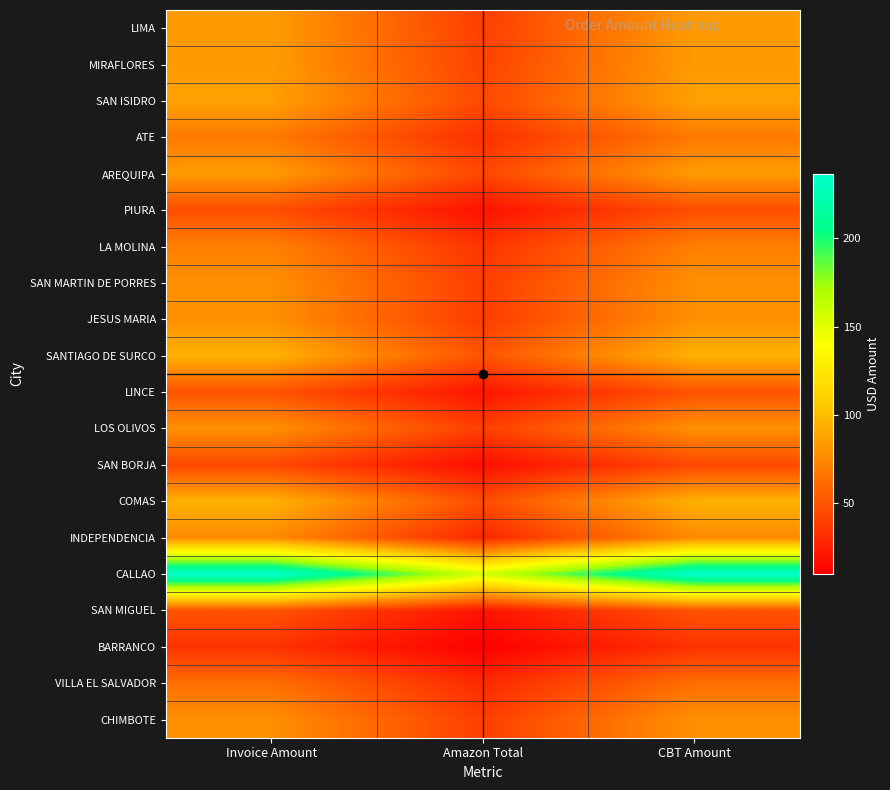

Rank the series at CBT Amount from lowest to highest value.

BARRANCO, SAN BORJA, PIURA, LINCE, SAN MIGUEL, VILLA EL SALVADOR, ATE, LA MOLINA, INDEPENDENCIA, SAN MARTIN DE PORRES, JESUS MARIA, LOS OLIVOS, CHIMBOTE, LIMA, MIRAFLORES, AREQUIPA, SAN ISIDRO, SANTIAGO DE SURCO, COMAS, CALLAO